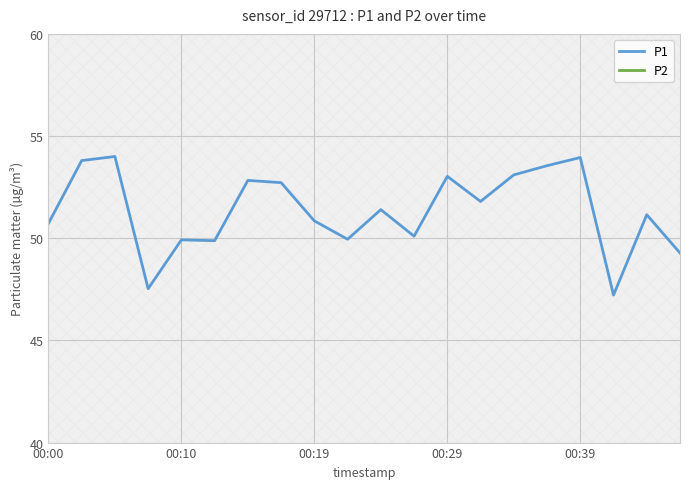

Which series has the largest range (max minus min)?

P1